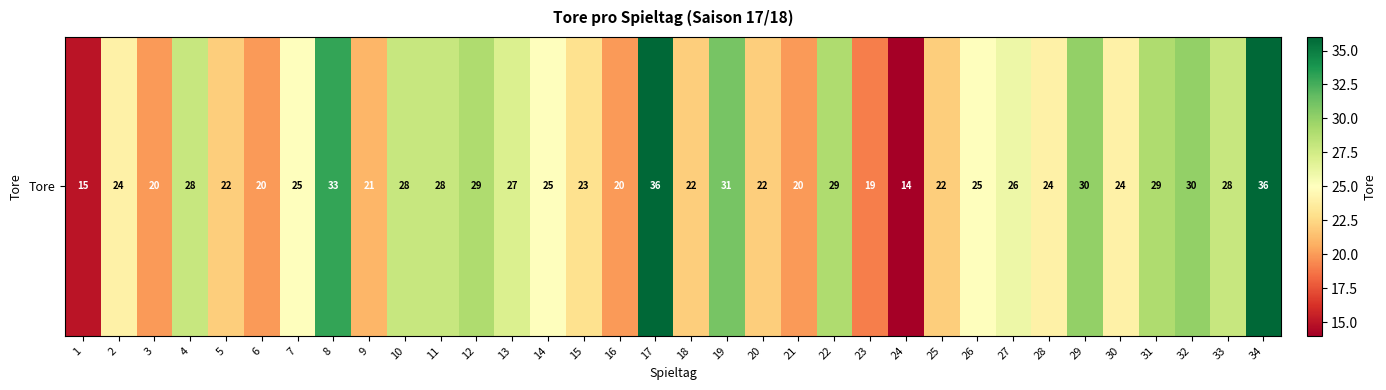

What is the difference between the second highest and second lowest values?

21